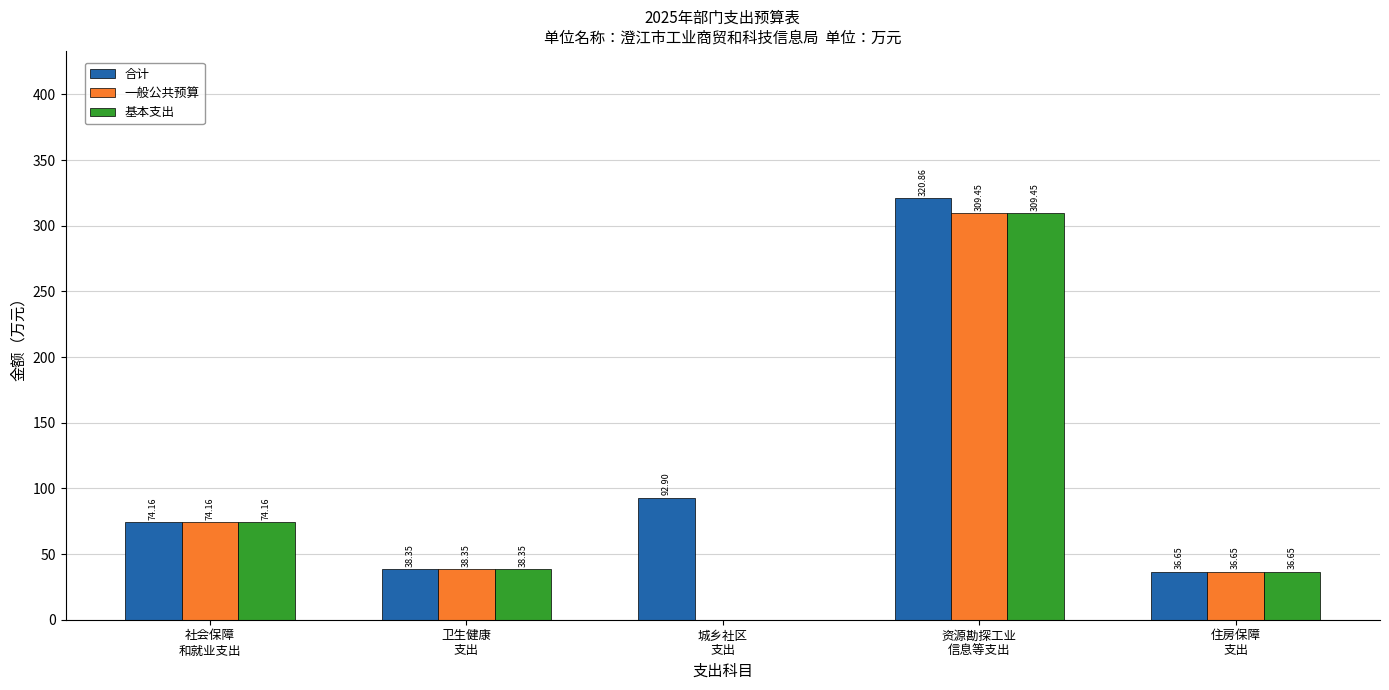

What is the average value of the 基本支出 series?

91.7